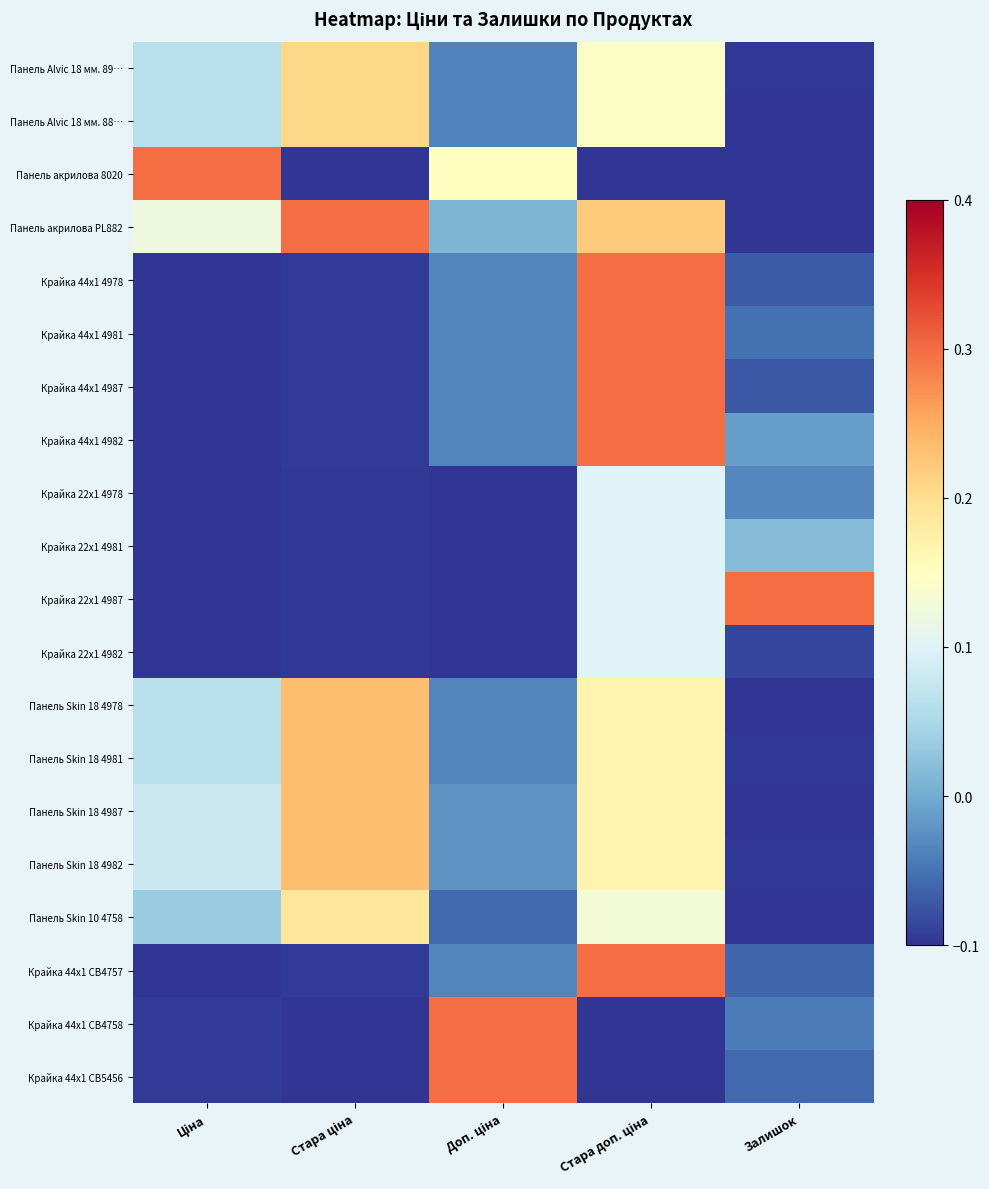

List the series in order of their peak value, highest first.

Панель акрилова 8020, Панель акрилова PL882, Крайка 44x1 4978, Крайка 44x1 4981, Крайка 44x1 4987, Крайка 44x1 4982, Крайка 22x1 4987, Крайка 44x1 CB4757, Крайка 44x1 CB4758, Крайка 44x1 CB5456, Панель Skin 18 4978, Панель Skin 18 4981, Панель Skin 18 4987, Панель Skin 18 4982, Панель Alvic 18 мм. 89…, Панель Alvic 18 мм. 88…, Панель Skin 10 4758, Крайка 22x1 4978, Крайка 22x1 4981, Крайка 22x1 4982